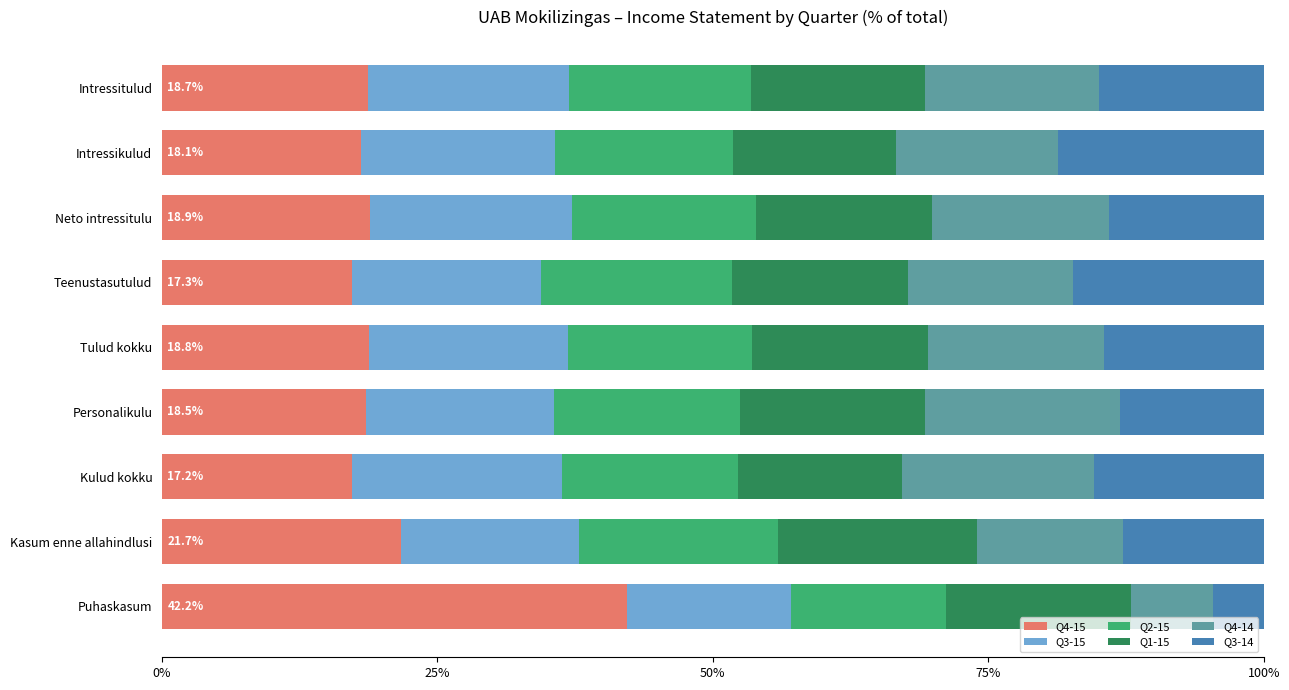

What is the lowest value of the Q4-15 series?

17.2